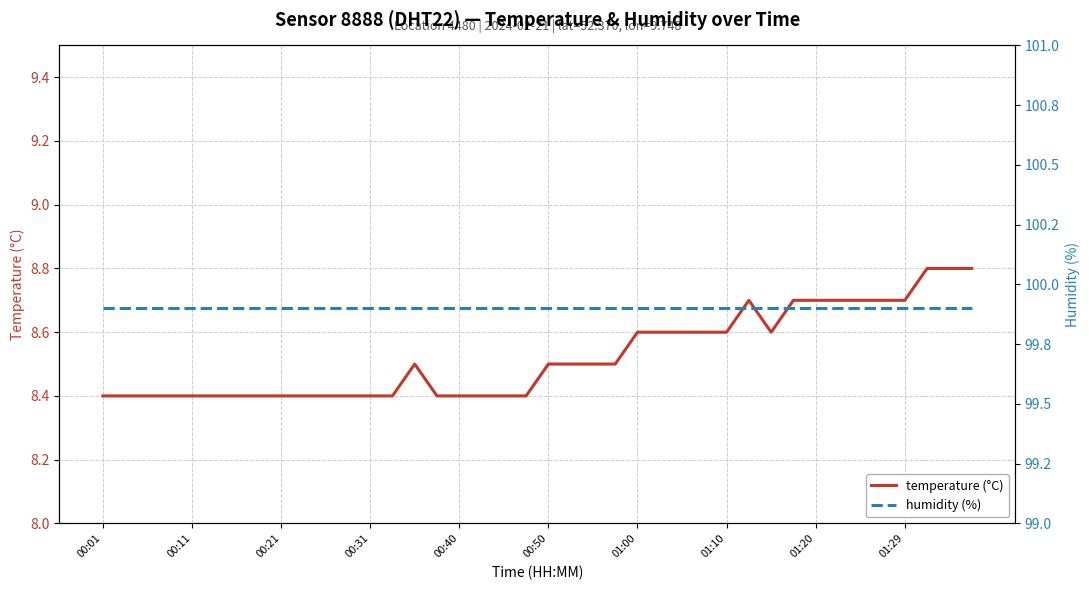

Which category has the highest value across all series?

00:01